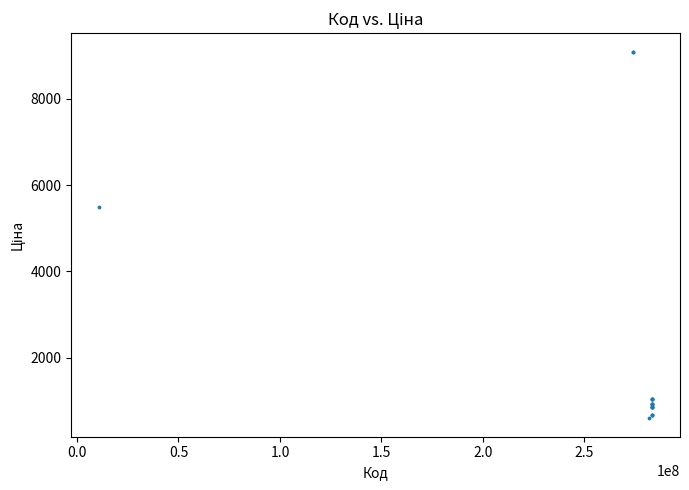

What Y value in the scatter plot is closest to 4844?

5497.3